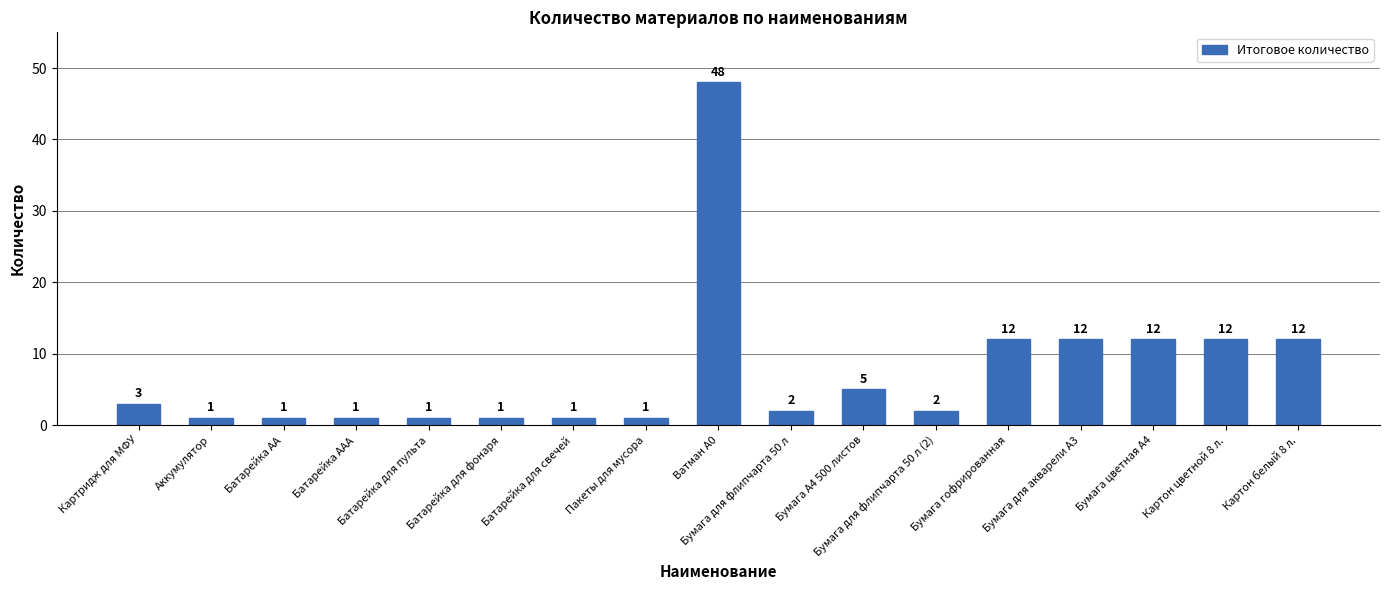

Reading left to right, list all the values displayed in this chart.

3	1	1	1	1	1	1	1	48	2	5	2	12	12	12	12	12